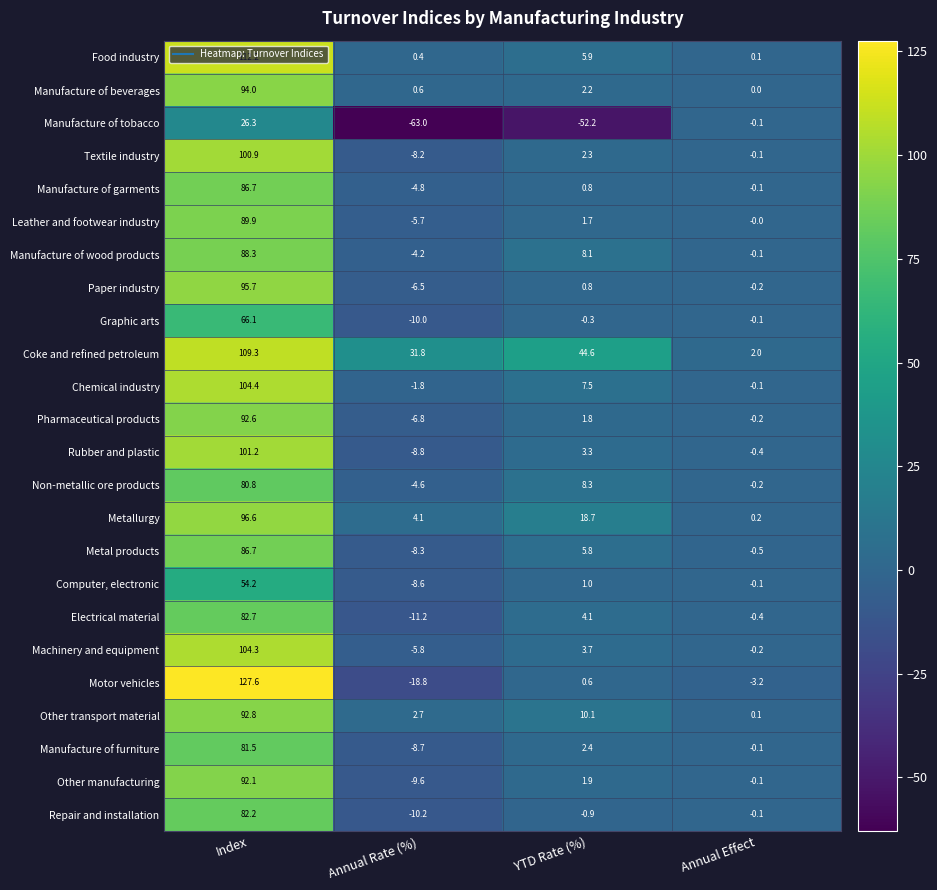

The Manufacture of wood products series shows -0.1 at Annual Effect. True or false?

True